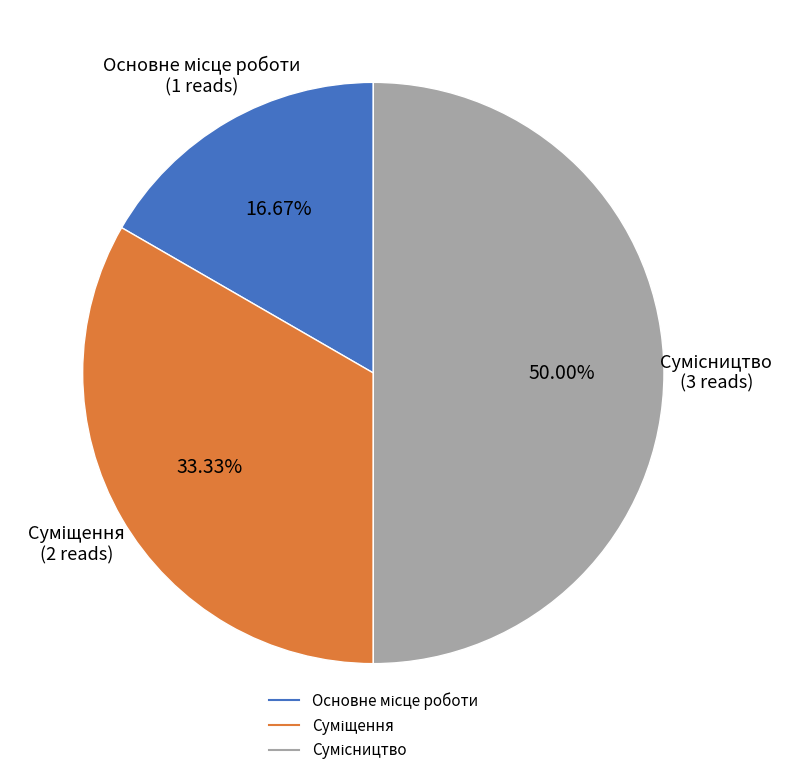

Does any single category account for the majority?

No